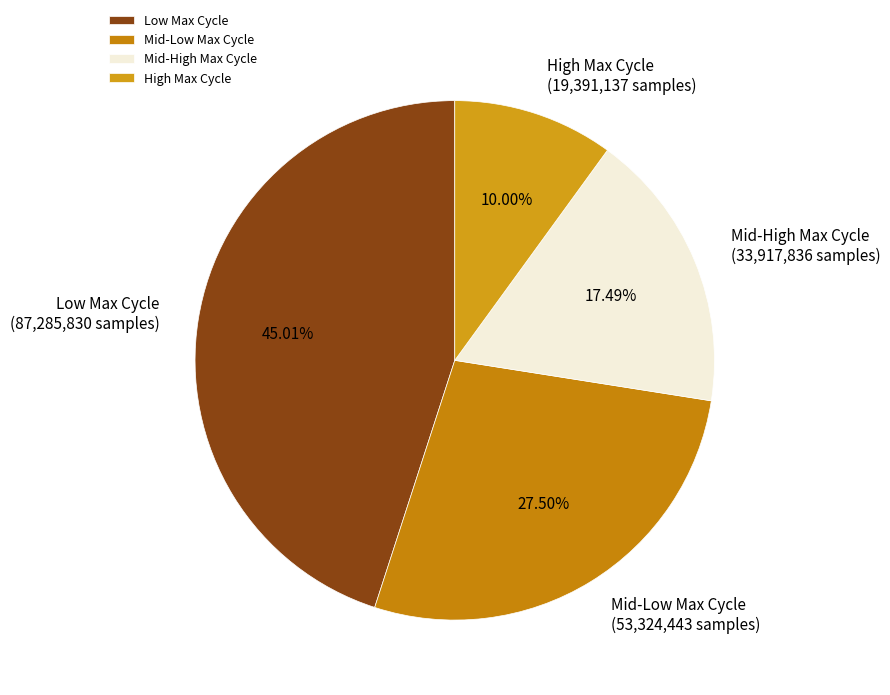

Does any single category account for the majority?

No